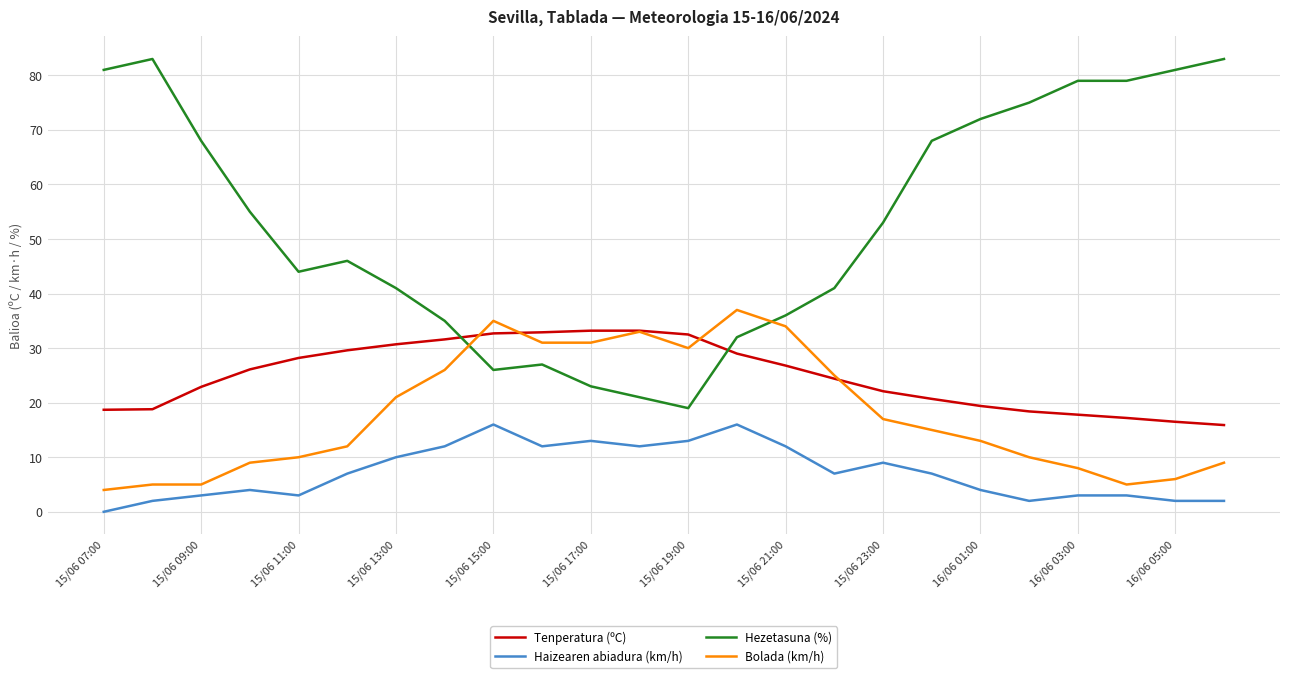

True or false: Haizearen abiadura (km/h) and Bolada (km/h) cross at least once.

False